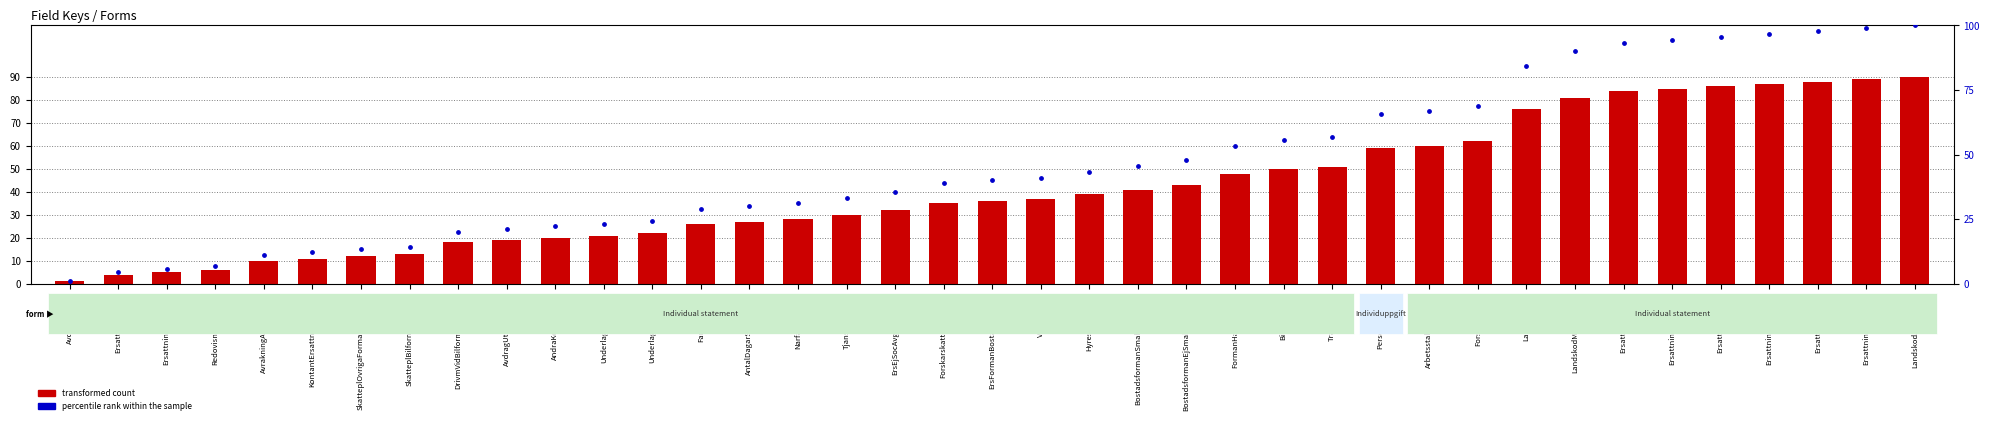

At which category is the sum across all series the highest?

LandskodArbetsland